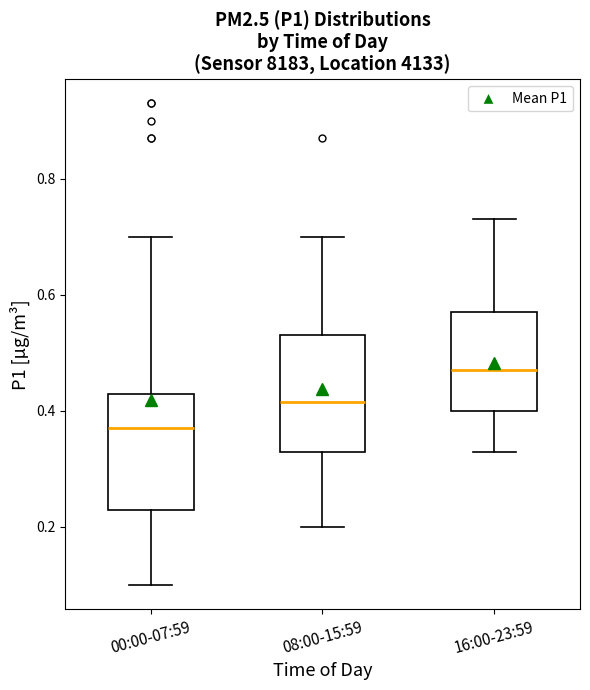

Which box has the highest median line?

16:00-23:59